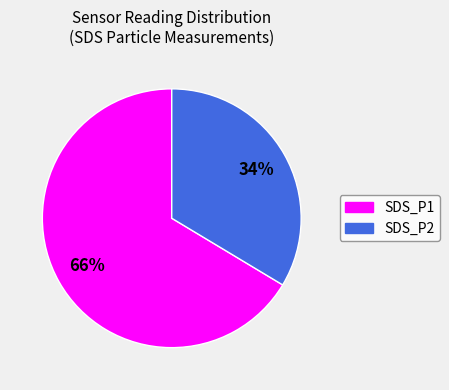

To the nearest percent, what is the average slice percentage?

50%